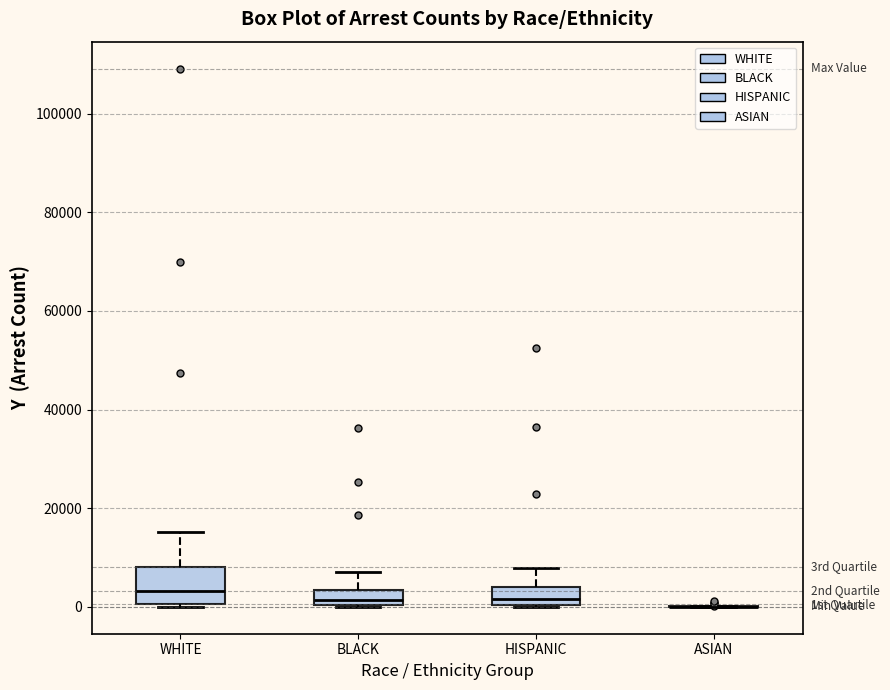

Reading left to right, read every box against the y-axis: the position of its median line, the range the box covers, and the ends of its whiskers. The values are not printed on the chart, so give them approximately, as read against the axis.

WHITE: median 4000, box 0 to 8000, whiskers 0 to 16000
BLACK: median 2000, box 0 to 4000, whiskers 0 to 6000
HISPANIC: median 2000, box 0 to 4000, whiskers 0 to 8000
ASIAN: box collapsed to a line at 0, whiskers 0 to 0